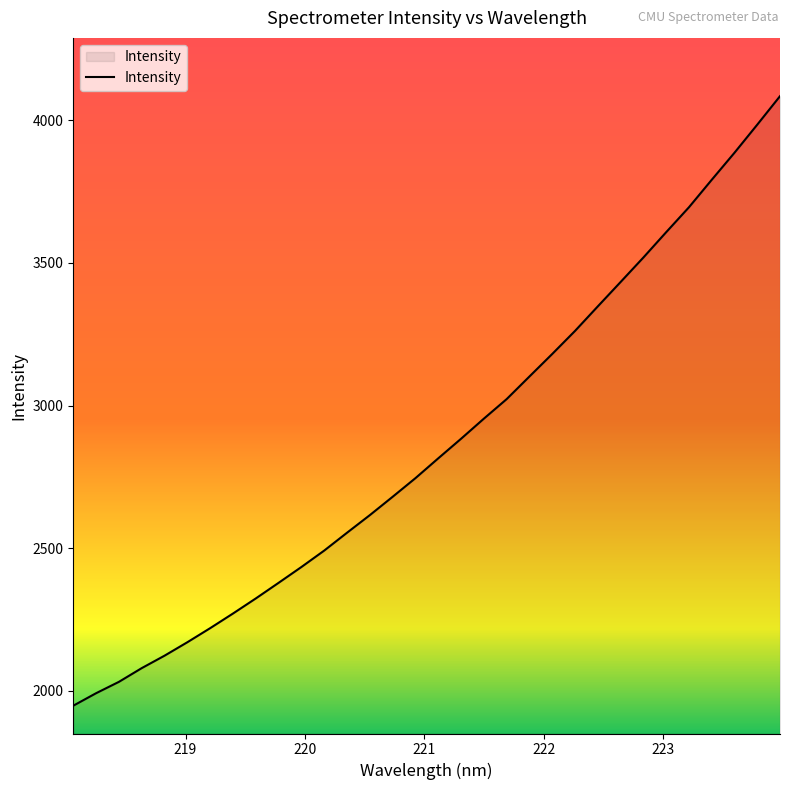

What is the minimum value shown in the chart?

1948.3